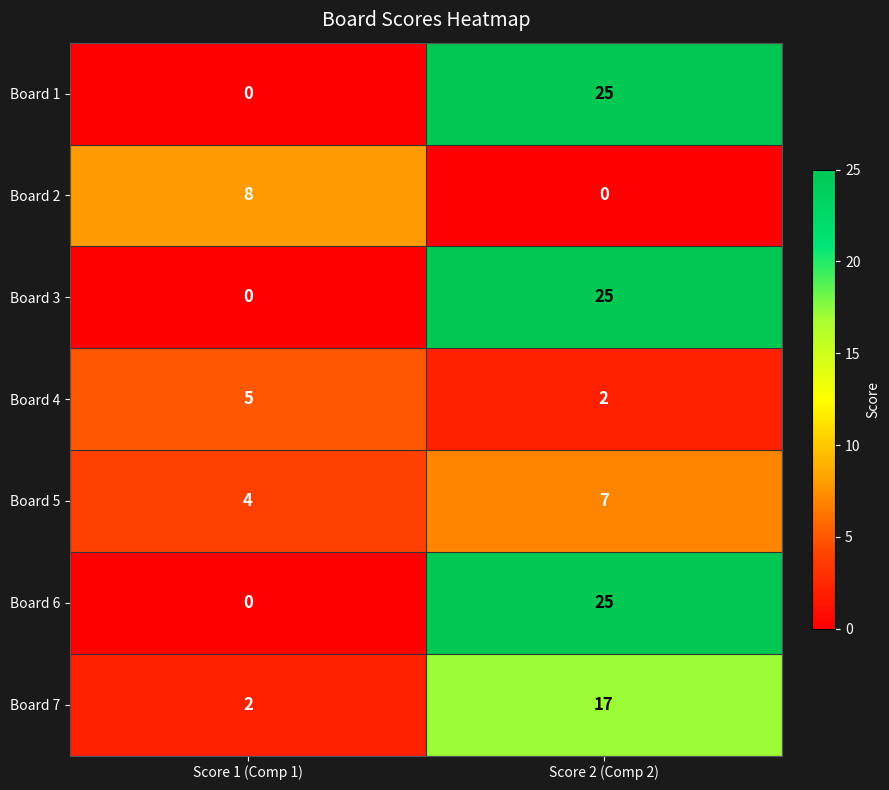

At how many categories does at least one series exceed 5?

2